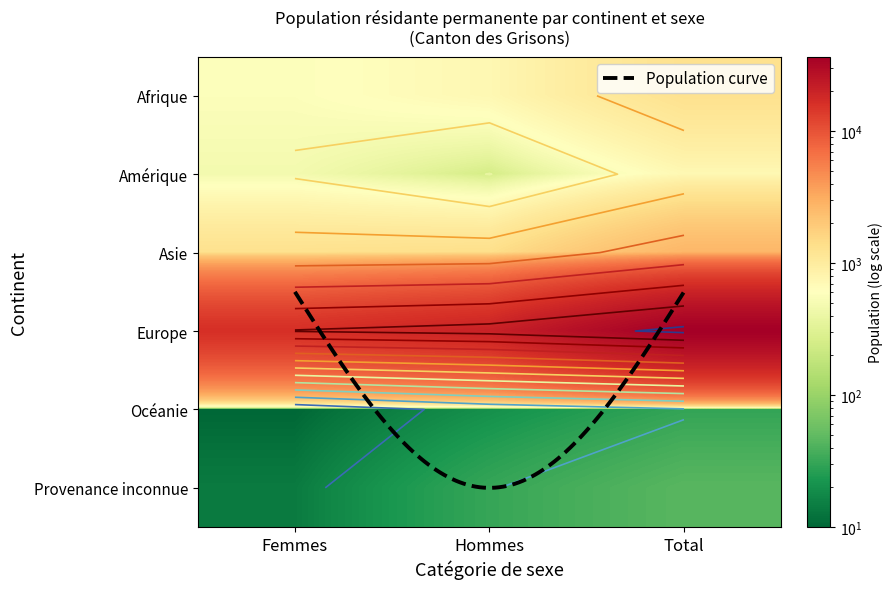

How many values in the Provenance inconnue series are below 31?

1